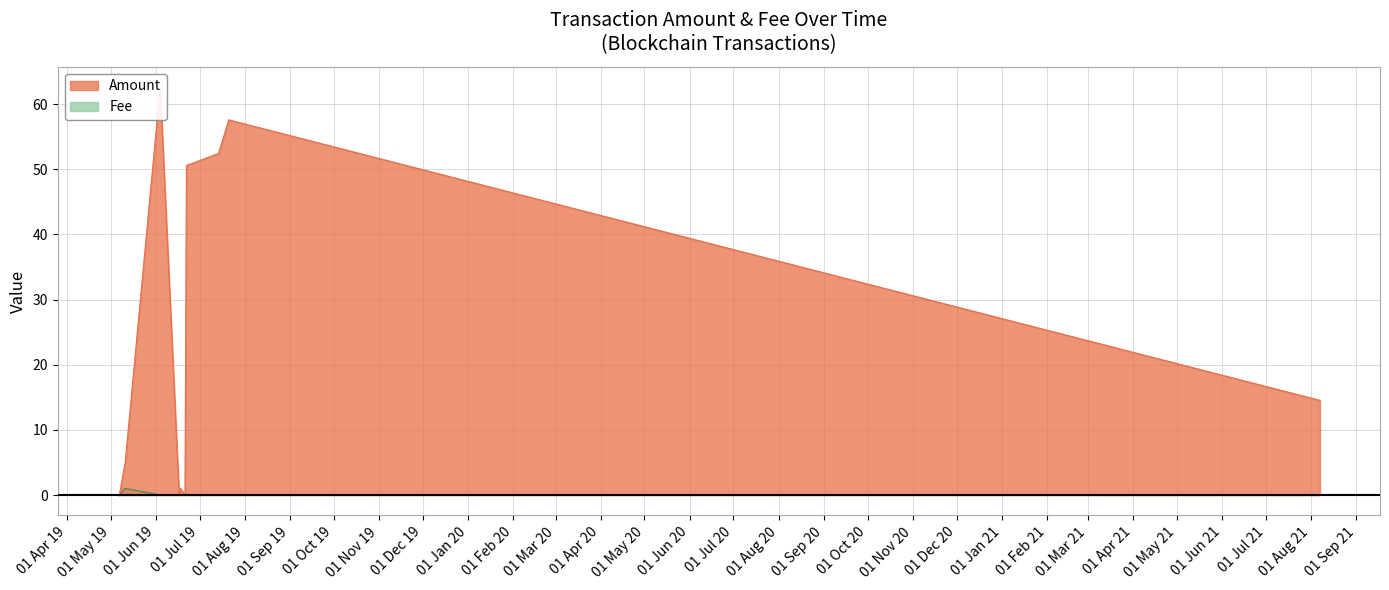

Is it true that Amount equals 57.6 at 2019-07-21?

True